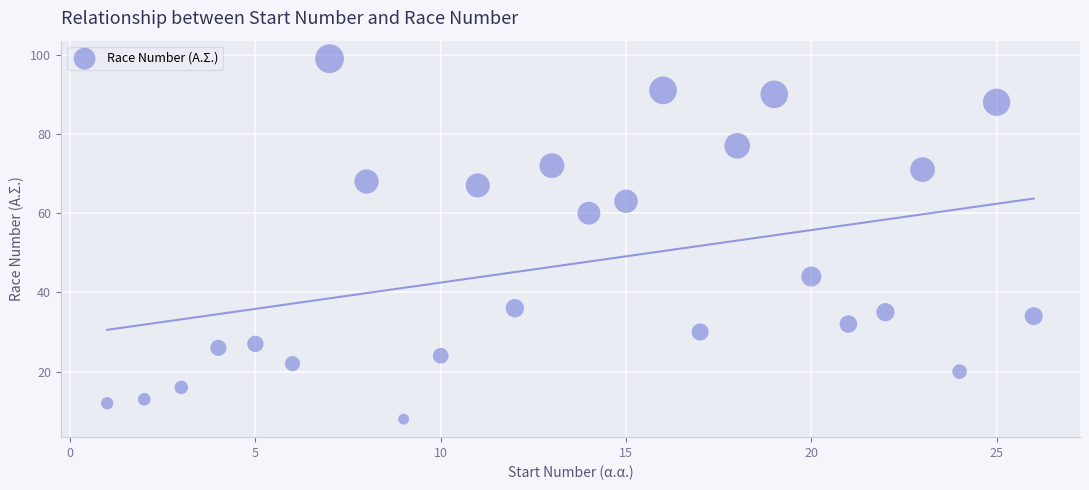

What Y value in the scatter plot is closest to 53?

60